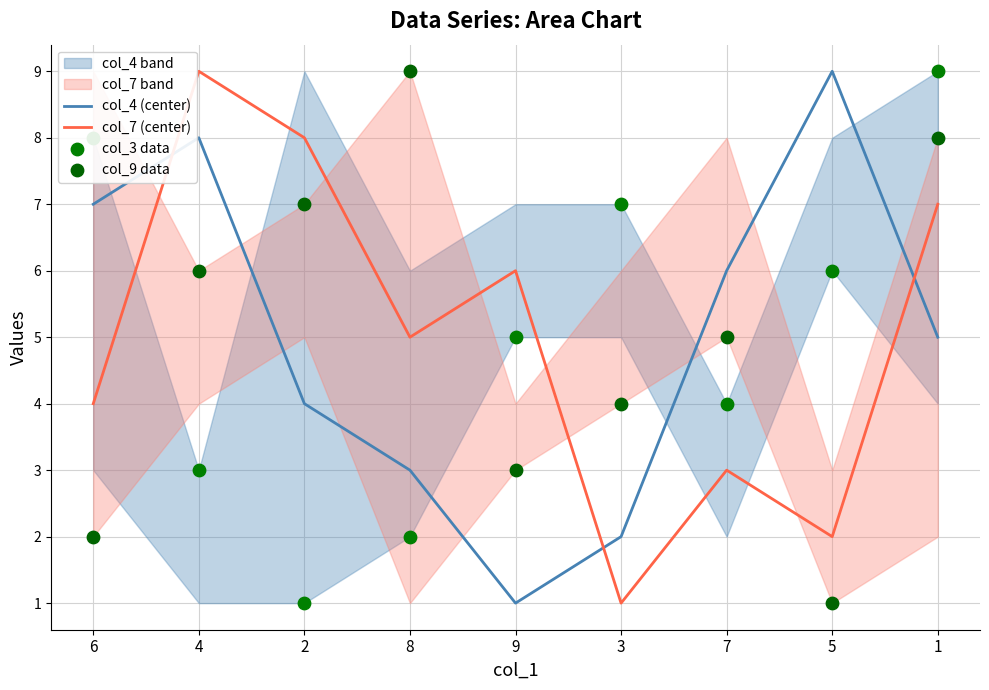

Is the value of col_4 (center) at 5 greater than the value of col_9 data at 1?

Yes